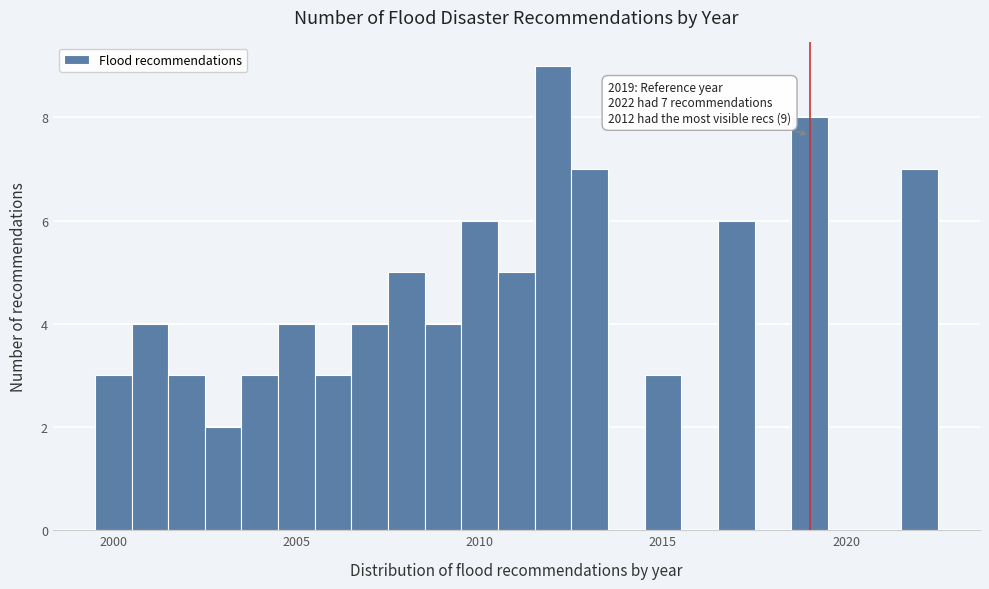

Read against the x-axis, roughly where is the centre of the tallest bar?

2012.0